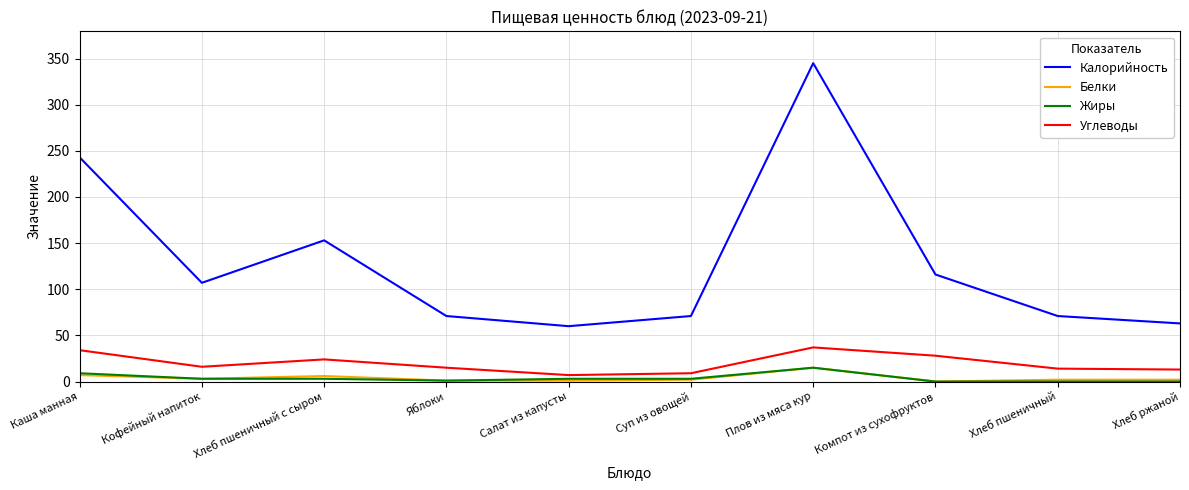

The Калорийность series shows 115 at Каша манная. True or false?

False